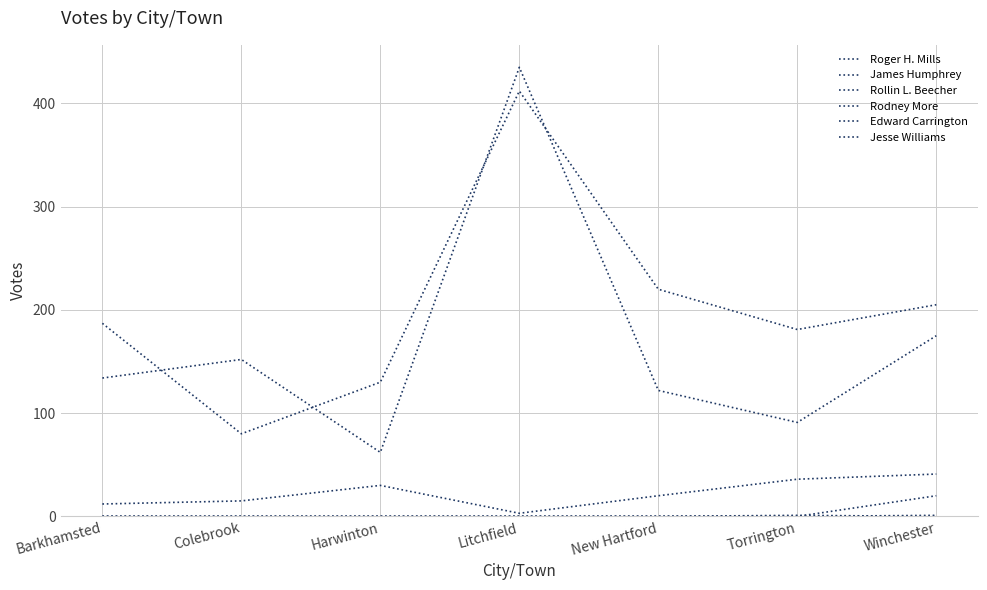

Reading right to left, what are all the values shown in this chart?

Roger H. Mills: 205	181	220	412	130	80	187
James Humphrey: 175	91	122	435	62	152	134
Rollin L. Beecher: 41	36	20	3	30	15	12
Rodney More: 20	0	0	0	0	0	0
Edward Carrington: 0	1	0	0	0	0	0
Jesse Williams: 1	0	0	0	0	0	0